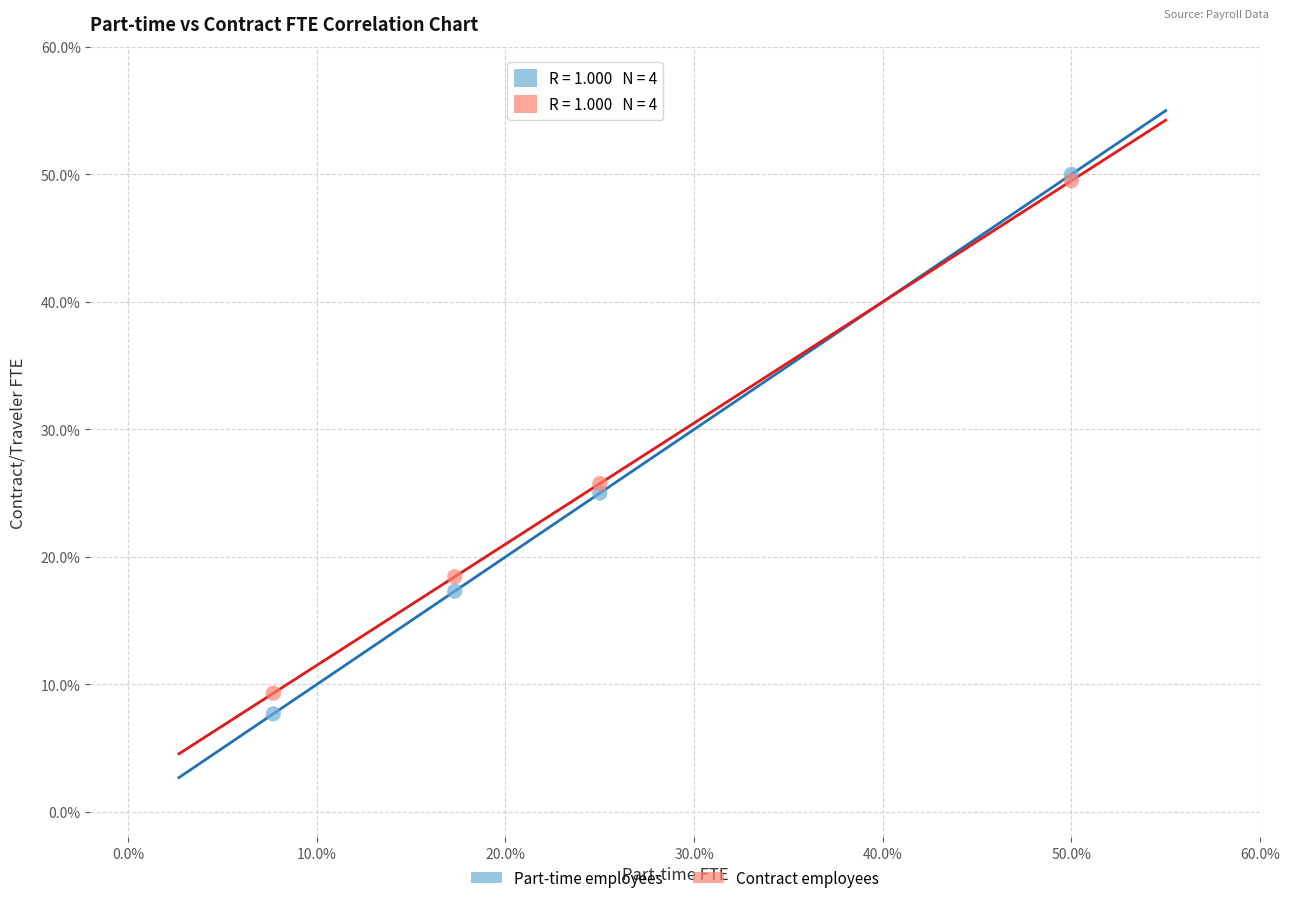

Which series has the largest Y range (max minus min)?

Part-time employees